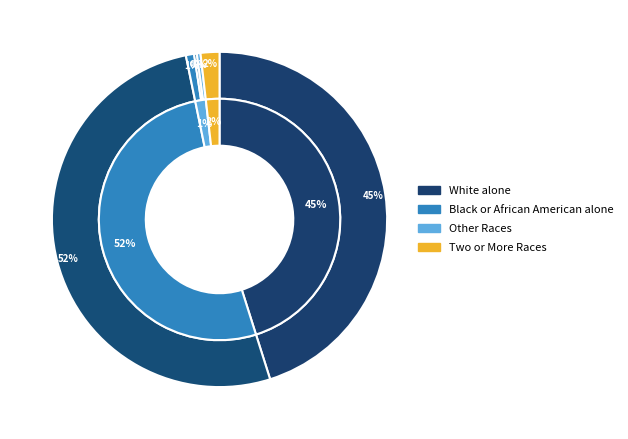

What is the majority slice?

Black or African American alone